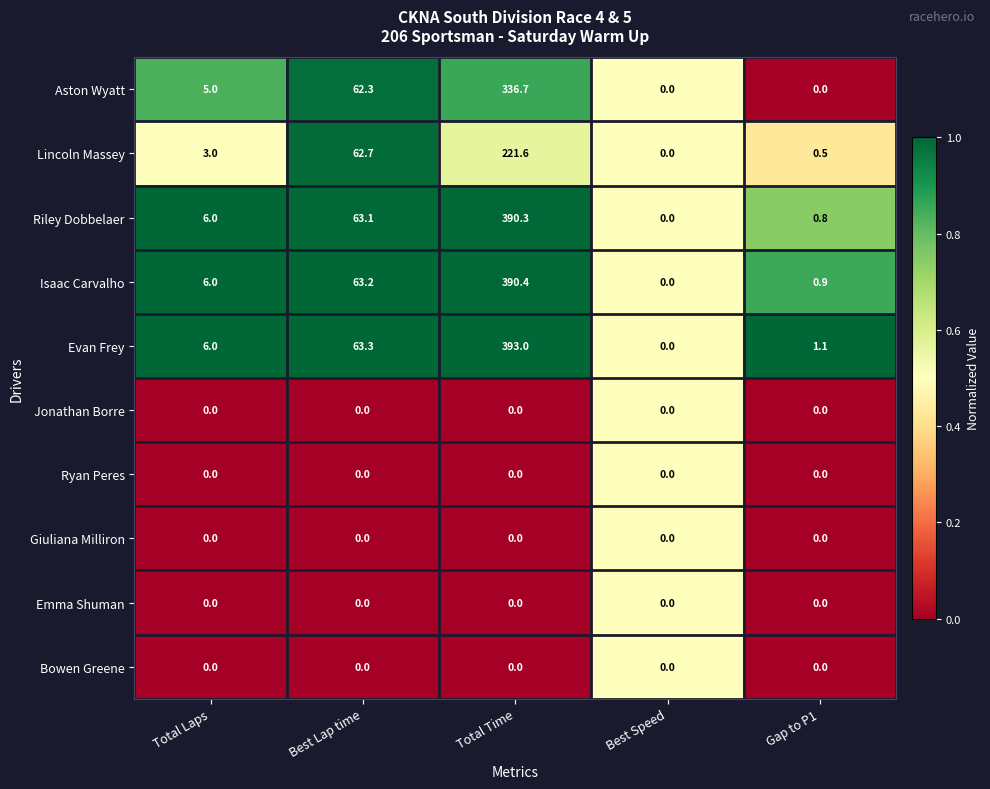

Count the number of data series in this chart.

10